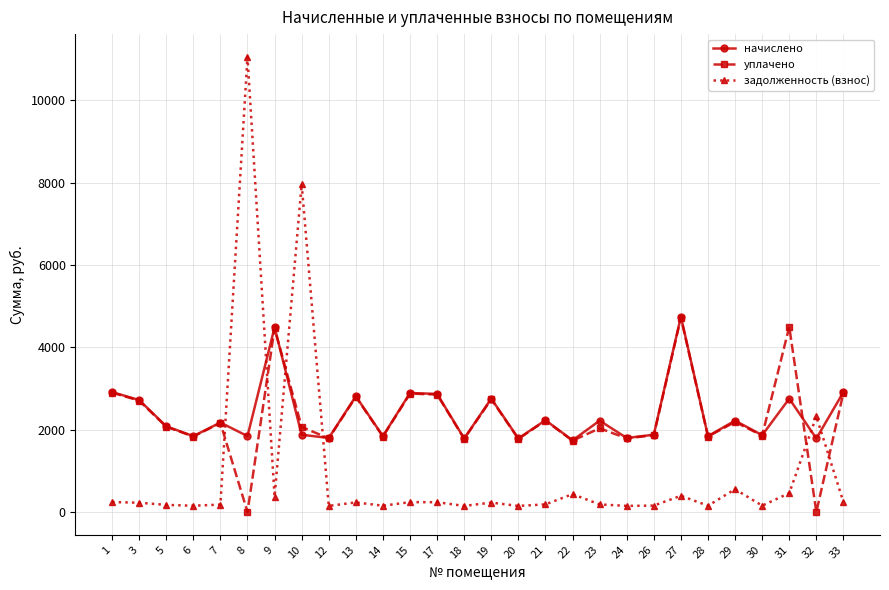

Where does the уплачено series first go above 2073?

1